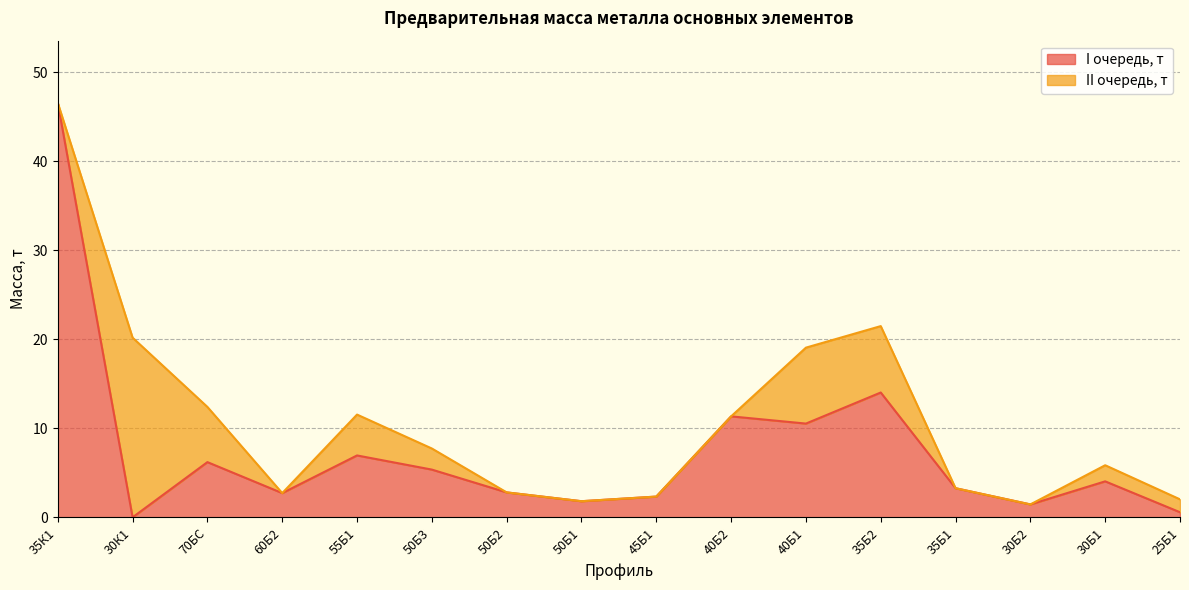

What is the change in value from 45Б1 to 40Б1?

+8.2